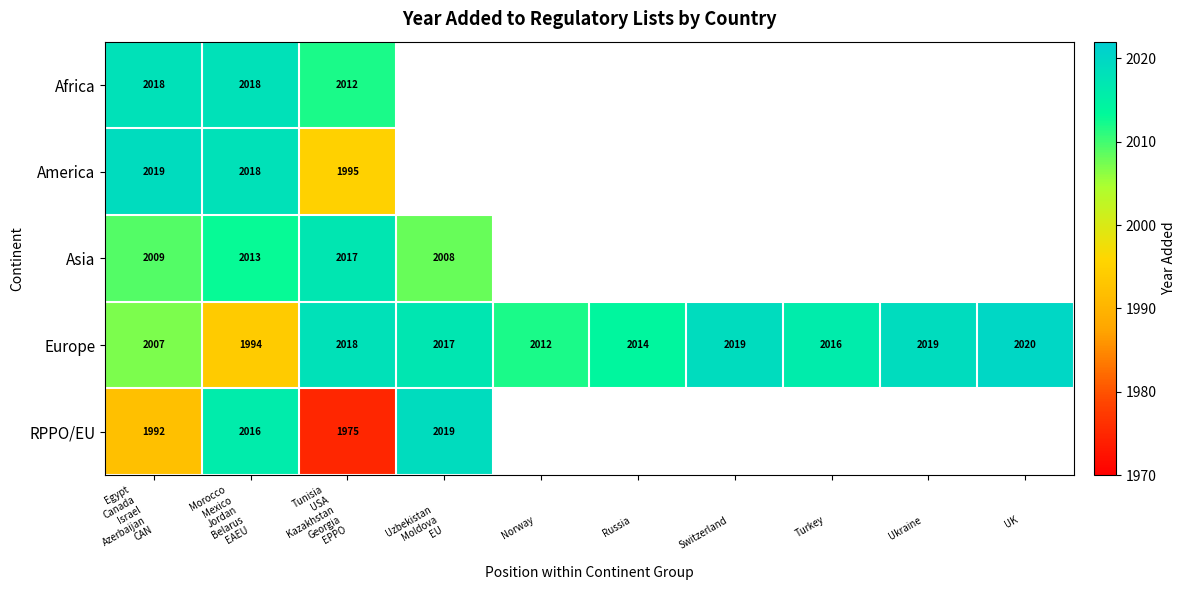

What is the difference between the second highest and minimum values in the Europe series?

25